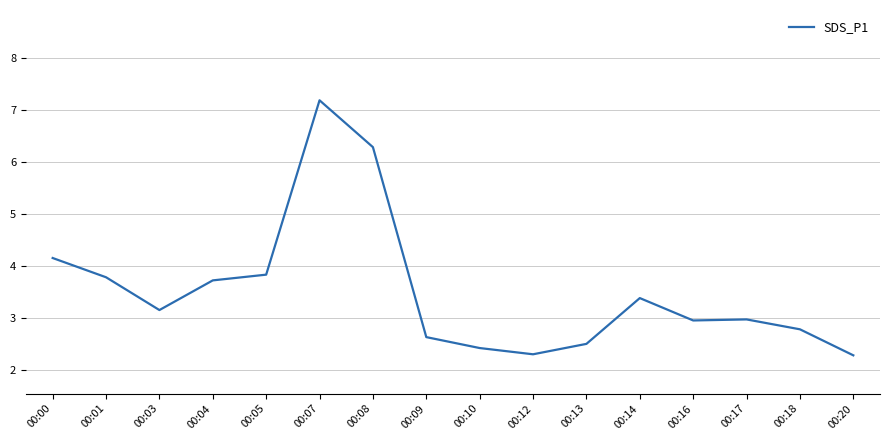

What is the sum of the values at 00:08 and 00:13?

8.8